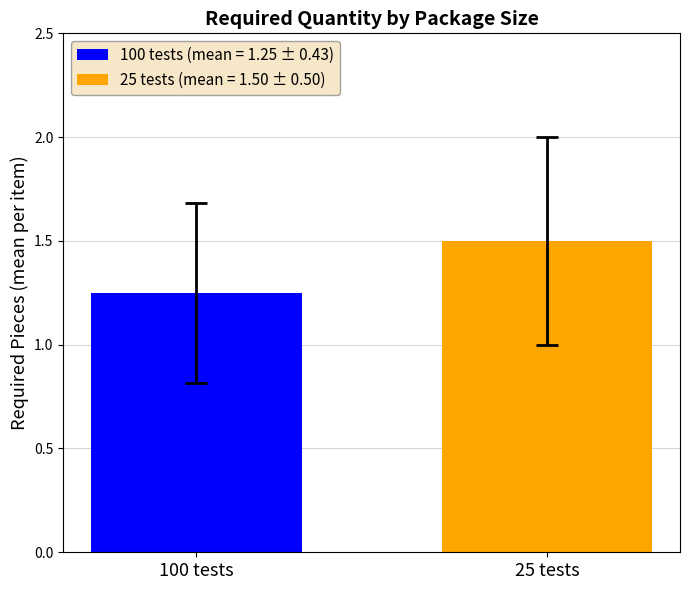

Which has a higher value, 25 tests or 100 tests?

25 tests